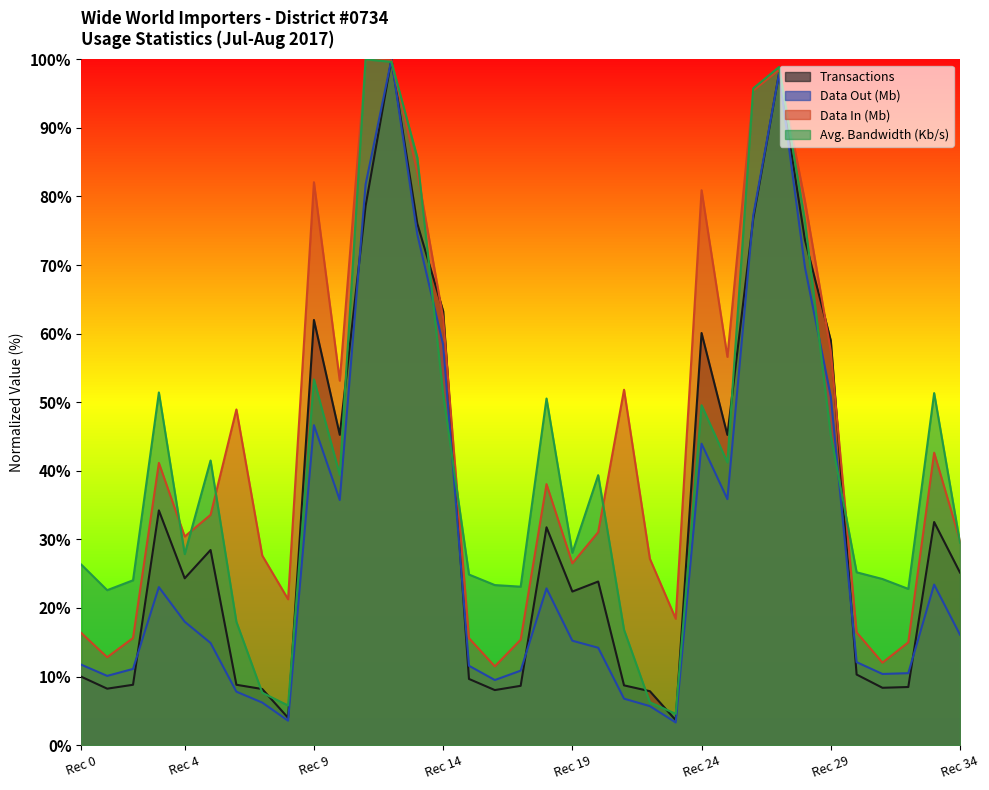

What is the greatest value displayed?

100.0